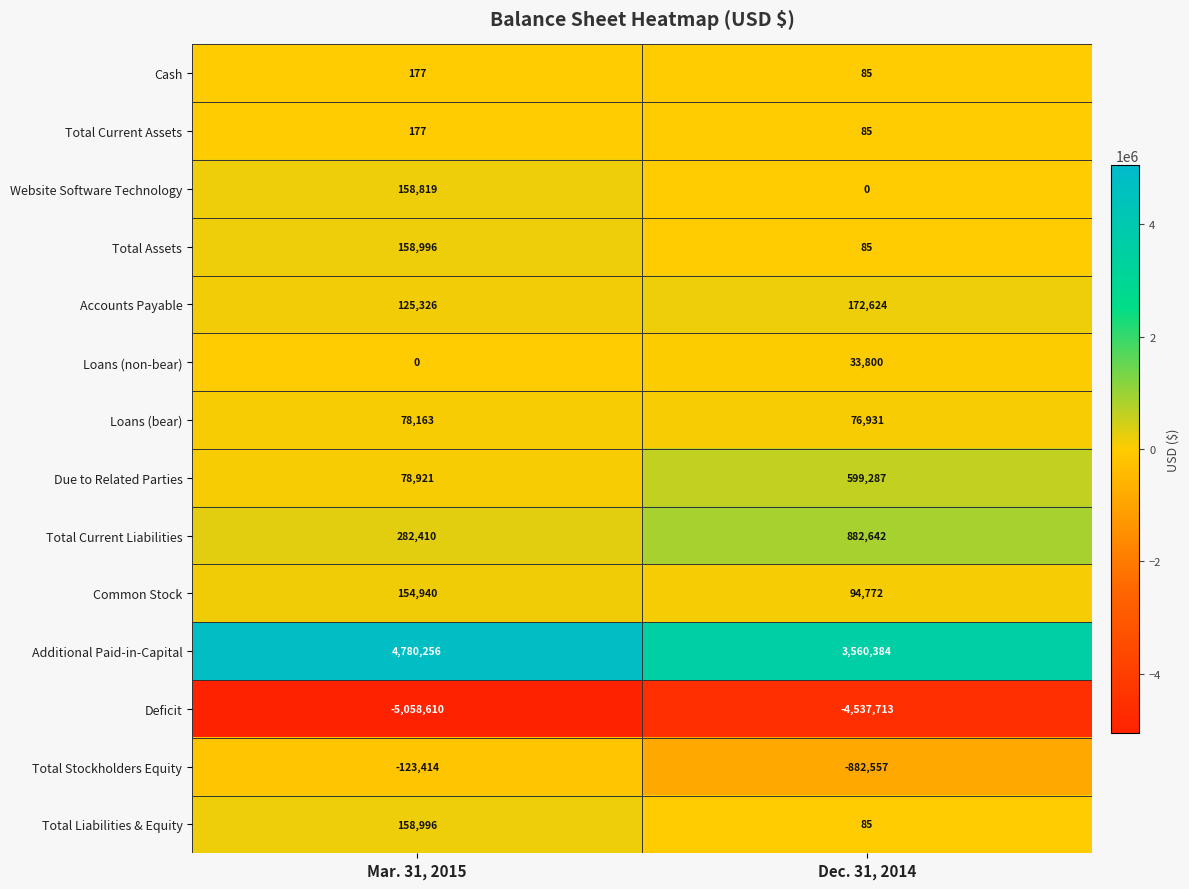

The Accounts Payable series shows 125326 at Mar. 31, 2015. True or false?

True